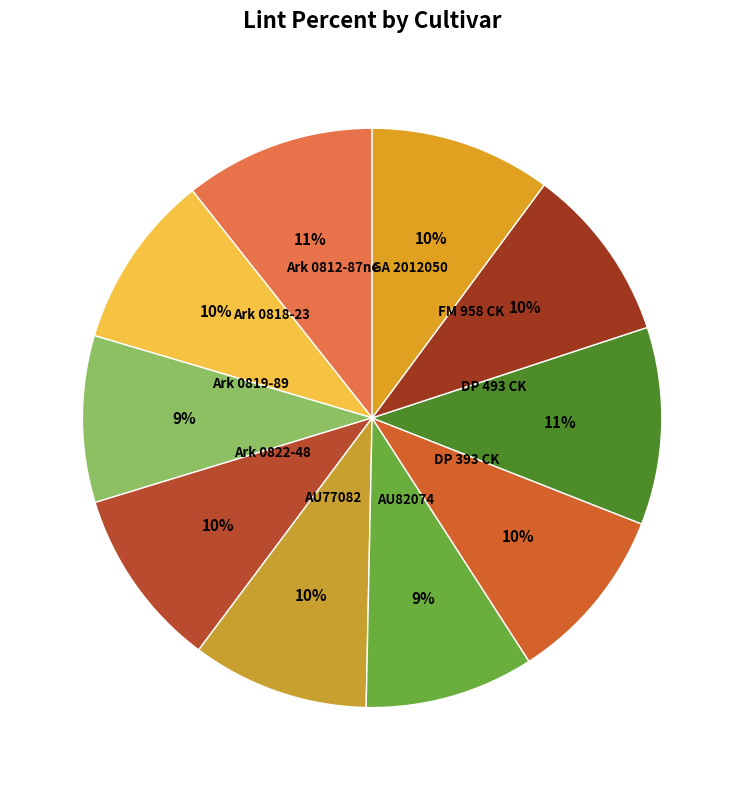

To the nearest percent, what is the average slice percentage?

10%